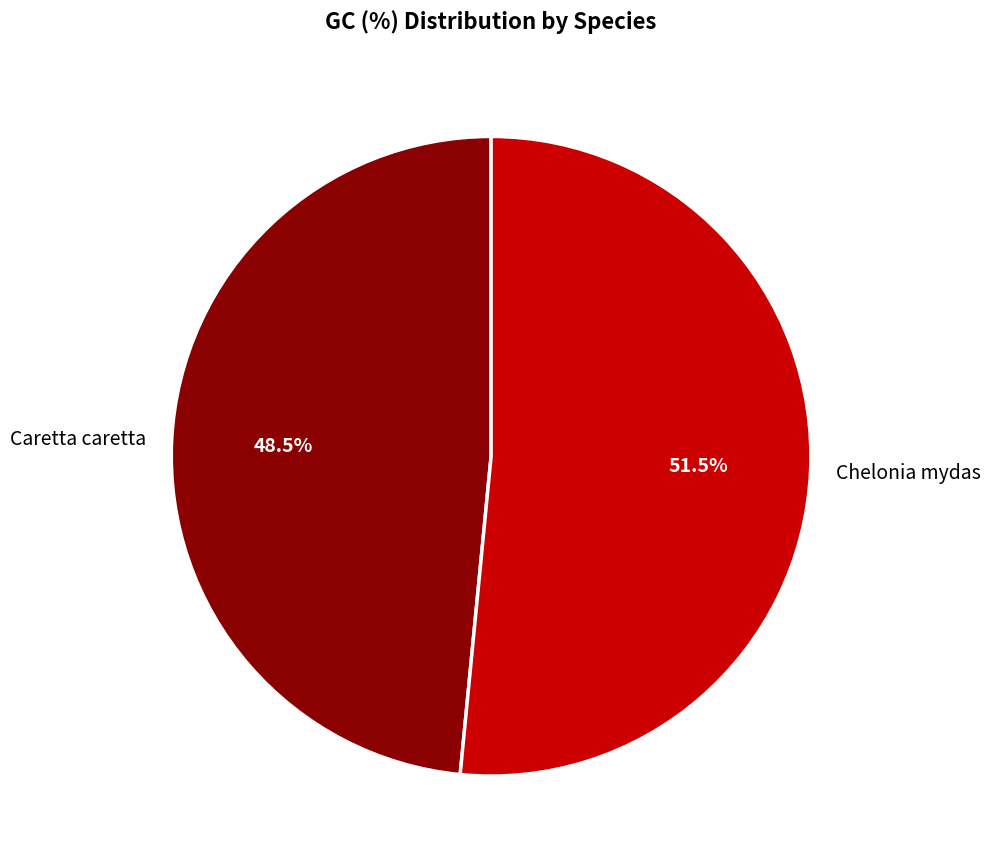

Count the number of slices in the pie.

2